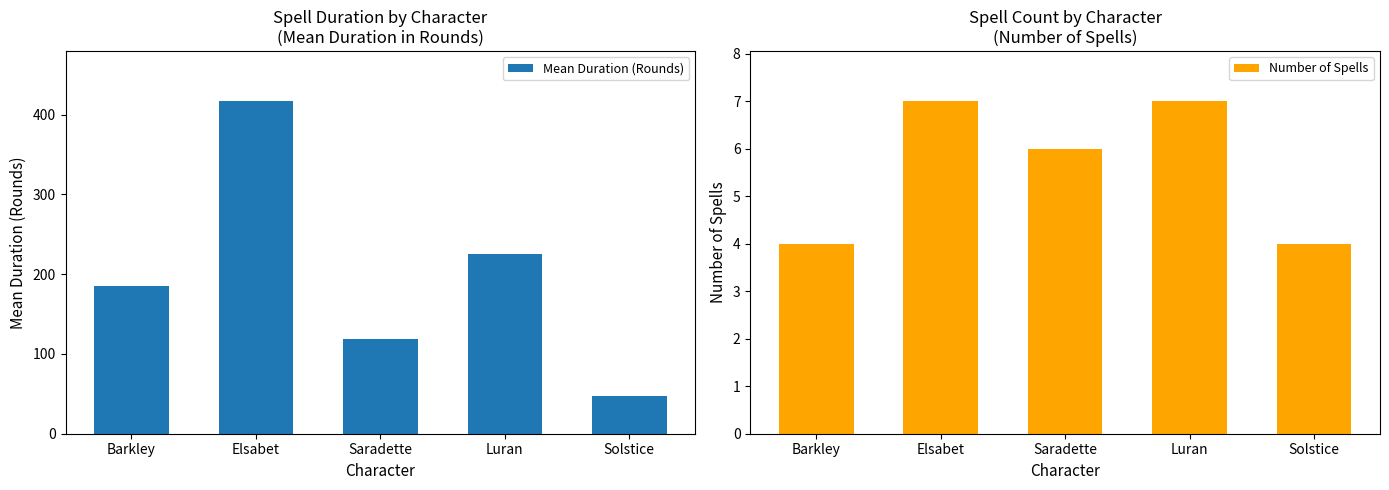

At Barkley, list the series in order from largest to smallest.

Mean Duration (Rounds), Number of Spells